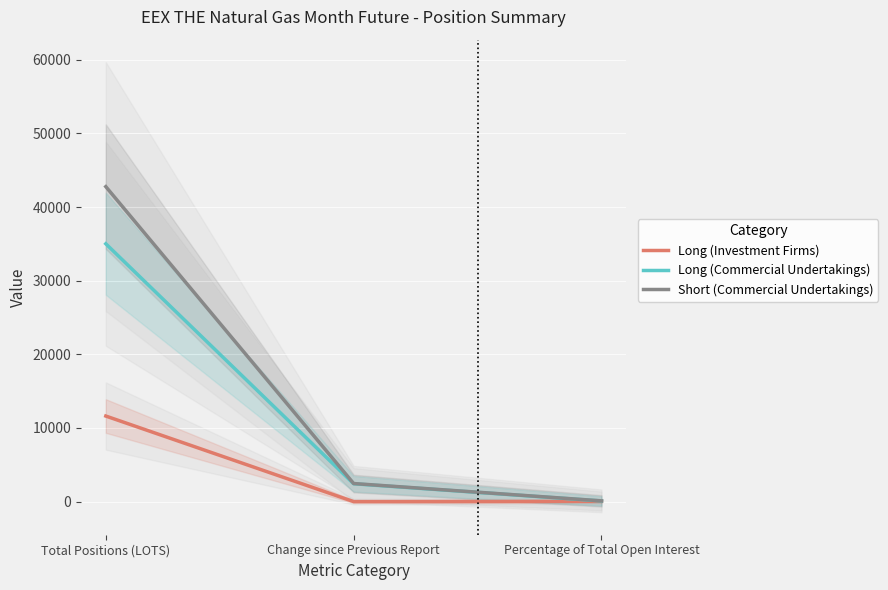

What is the label of the 1st point from the right?

Percentage of Total Open Interest